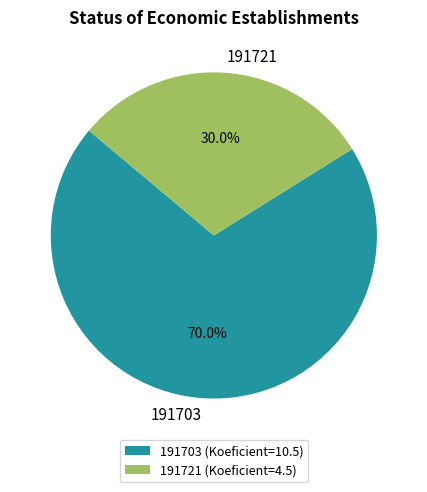

To the nearest percent, what percentage of the pie is 191721?

30%